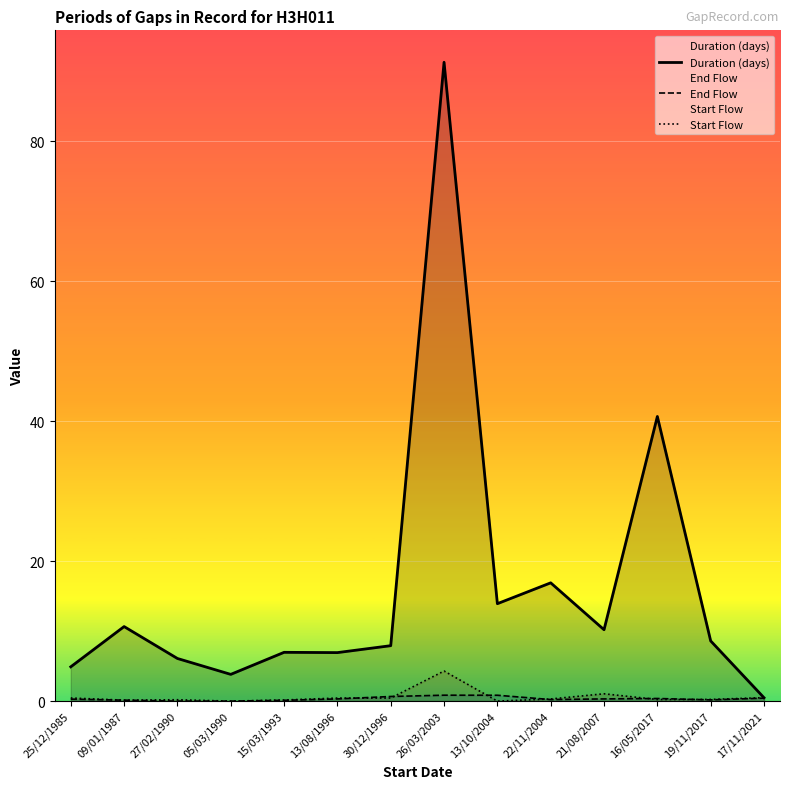

In End Flow, how many points are lower than both neighbors (excluding endpoints)?

2